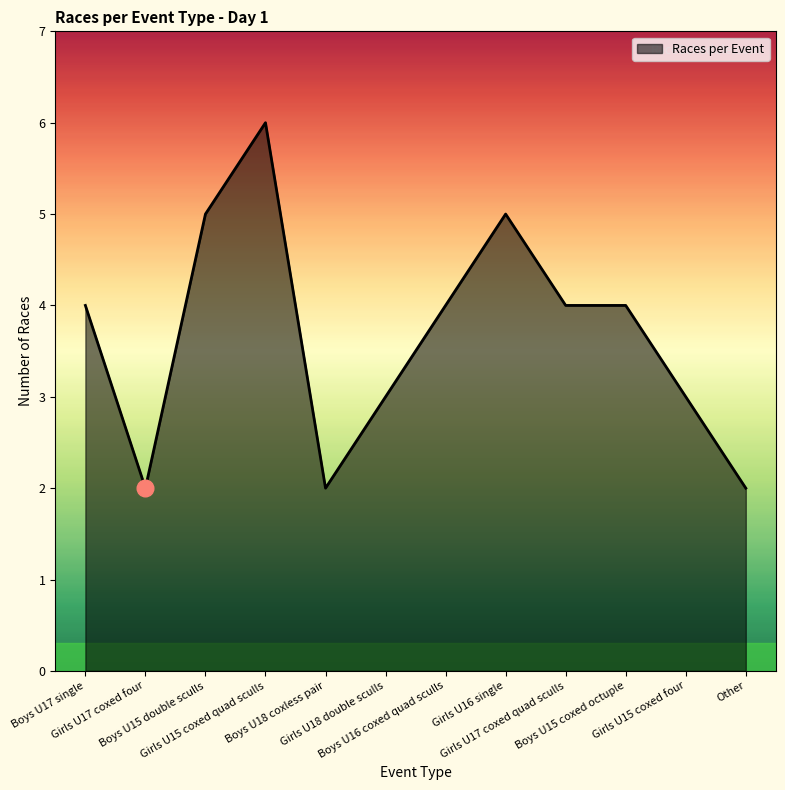

What is the change in value from Boys U16 coxed quad sculls to Girls U15 coxed four?

-1